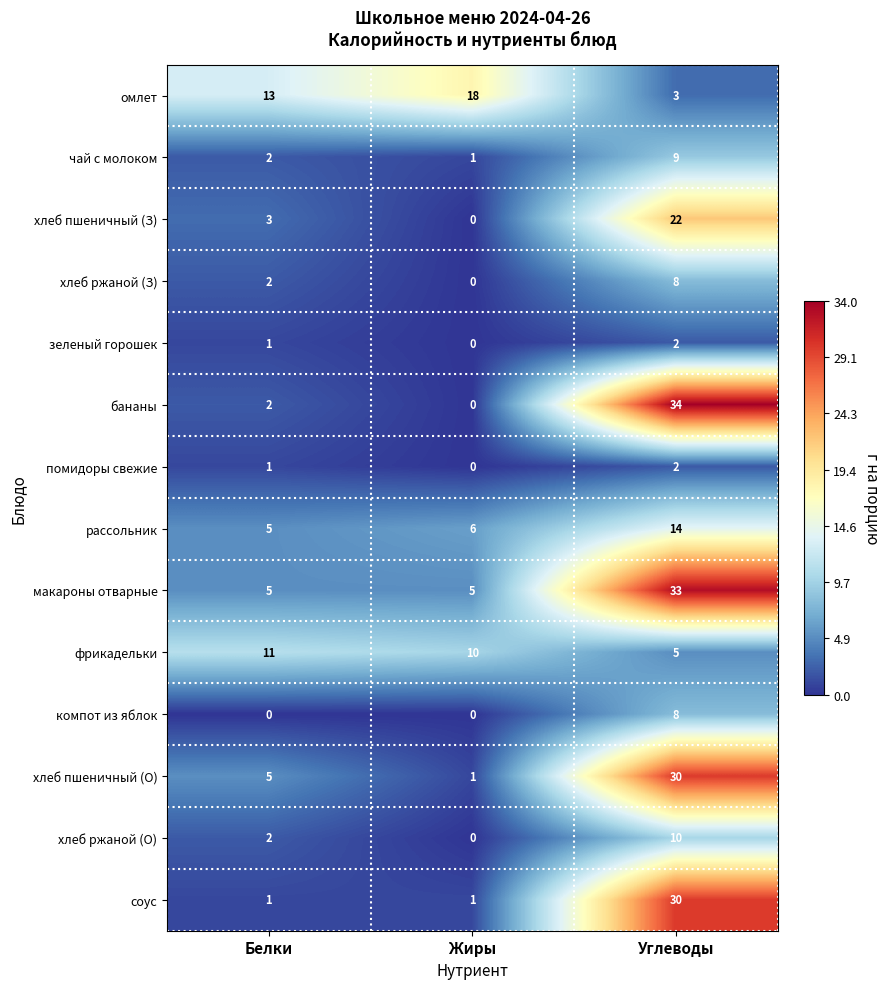

Which series has the largest range (max minus min)?

бананы